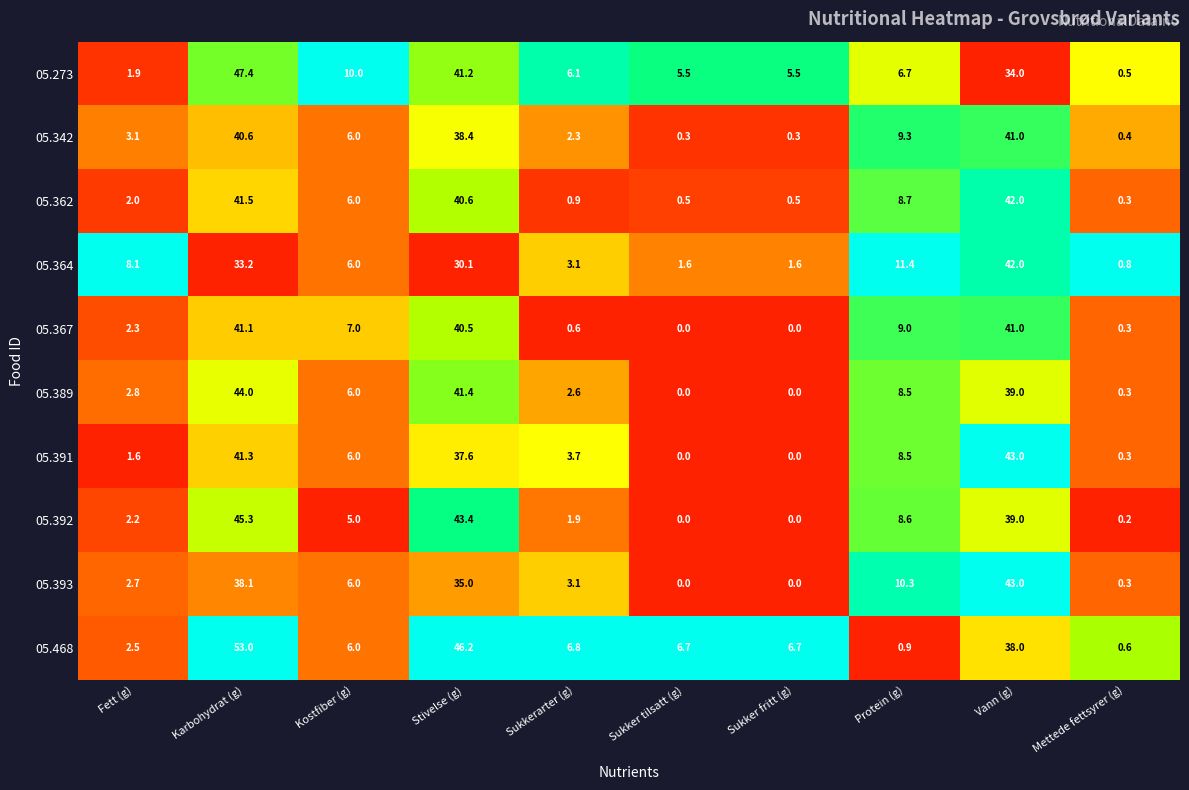

Between Sukkerarter (g) and Protein (g), which series saw the biggest shift?

05.367